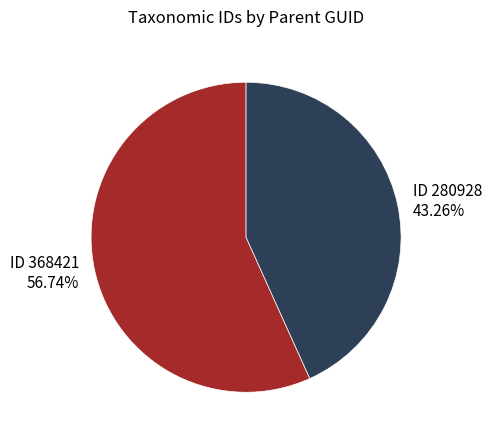

Between ID 368421 56.74% and ID 280928 43.26%, which is larger?

ID 368421 56.74%